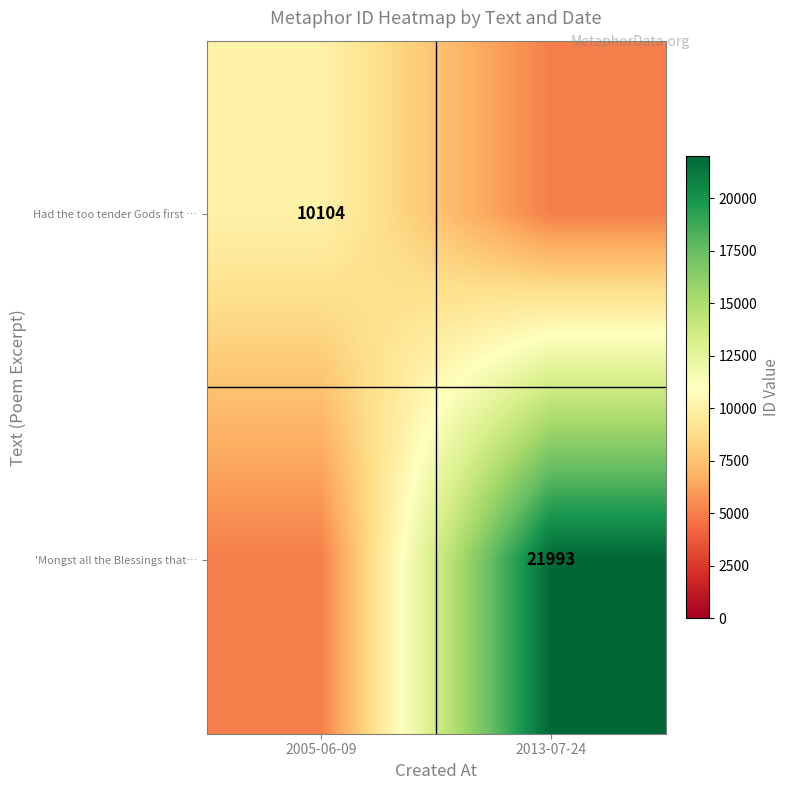

The value of 'Mongst all the Blessings that… at 2013-07-24 is 21993. True or false?

True